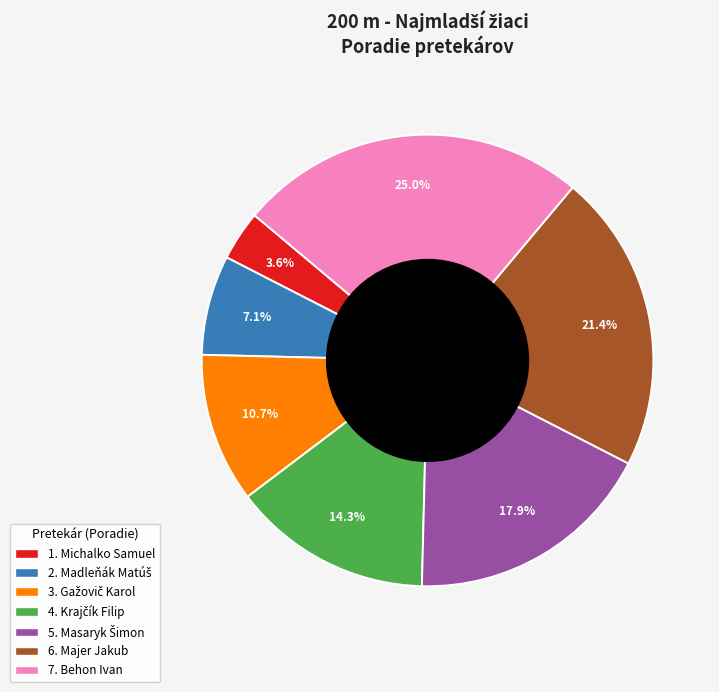

Is there a majority slice in this chart?

No